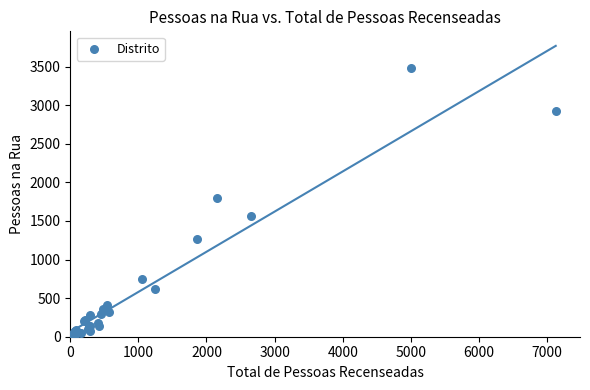

What Y value in the scatter plot is closest to 1740?

1803